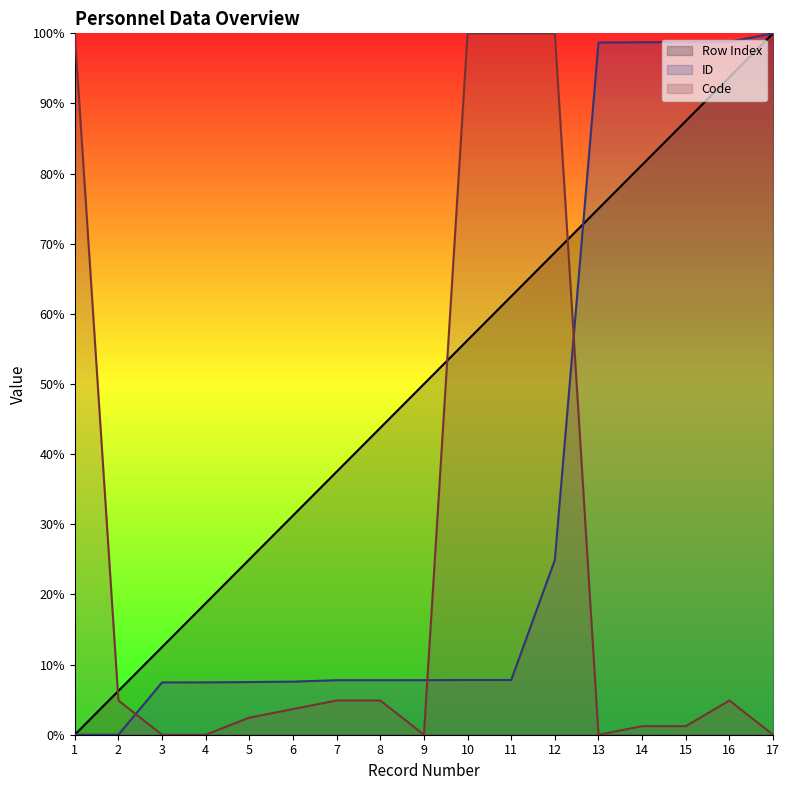

What is the difference between the highest and lowest values at 4?

18.8